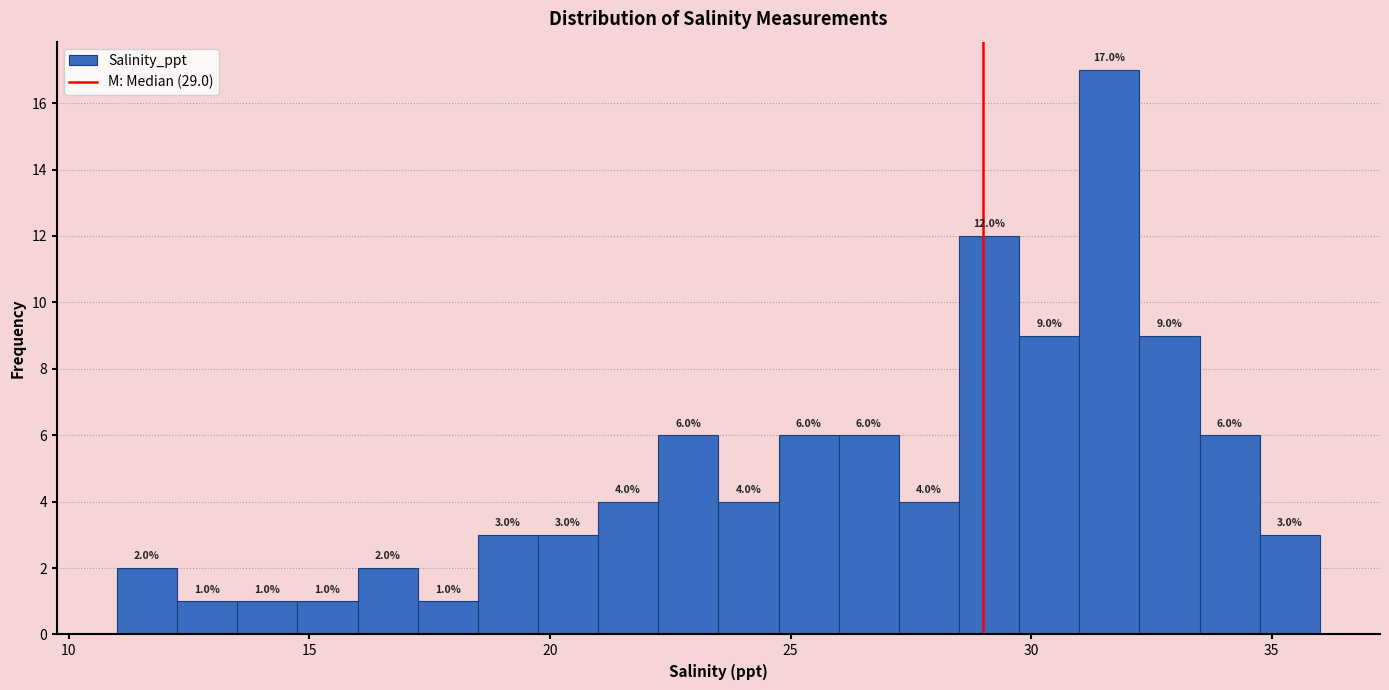

Read against the x-axis, roughly where is the centre of the tallest bar?

31.5